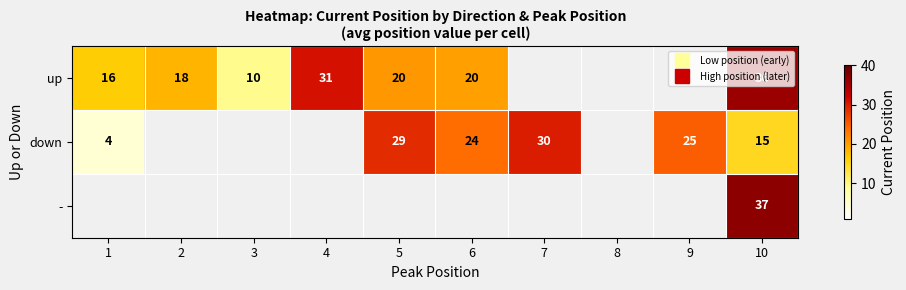

Which category has the highest value across all series?

10